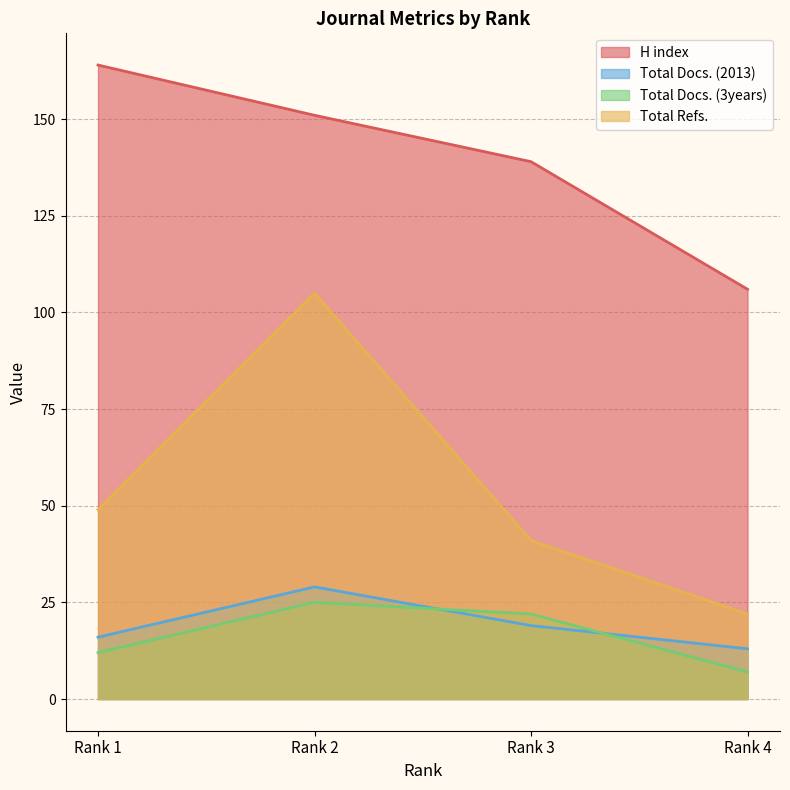

Read the Total Refs. value at Rank 2, to the nearest 10.

100